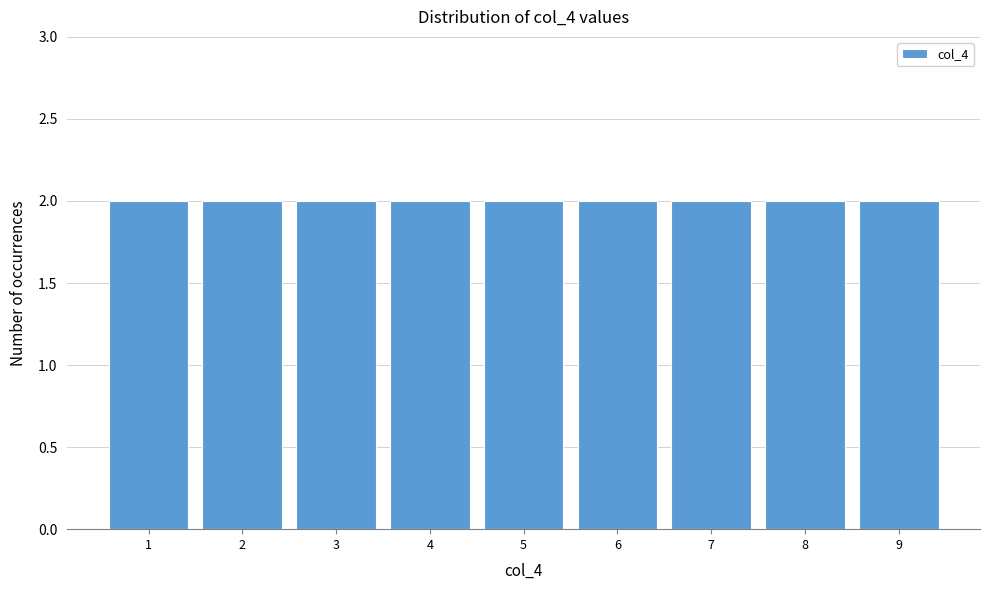

What is the height of the bar covering 6.5 to 7.5 on the x-axis? The values are not printed on the chart, so give them approximately, as read against the axis.

2